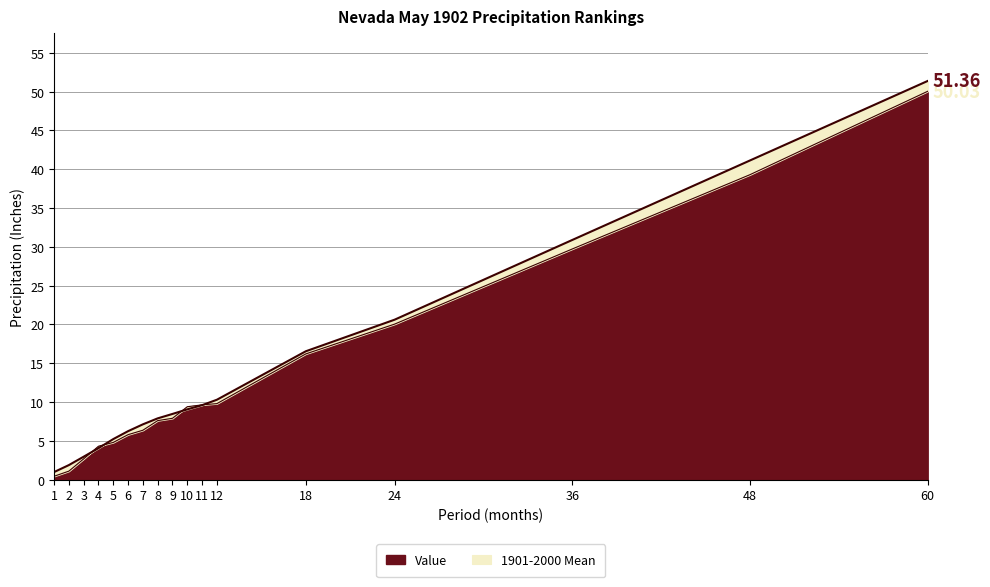

What value does the 1901-2000 Mean series have at 6?

6.2